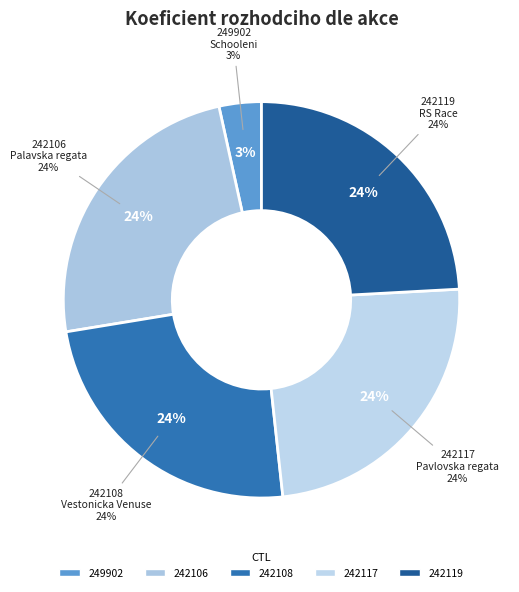

What is the total percentage of 242106 and 242119?

48.3%